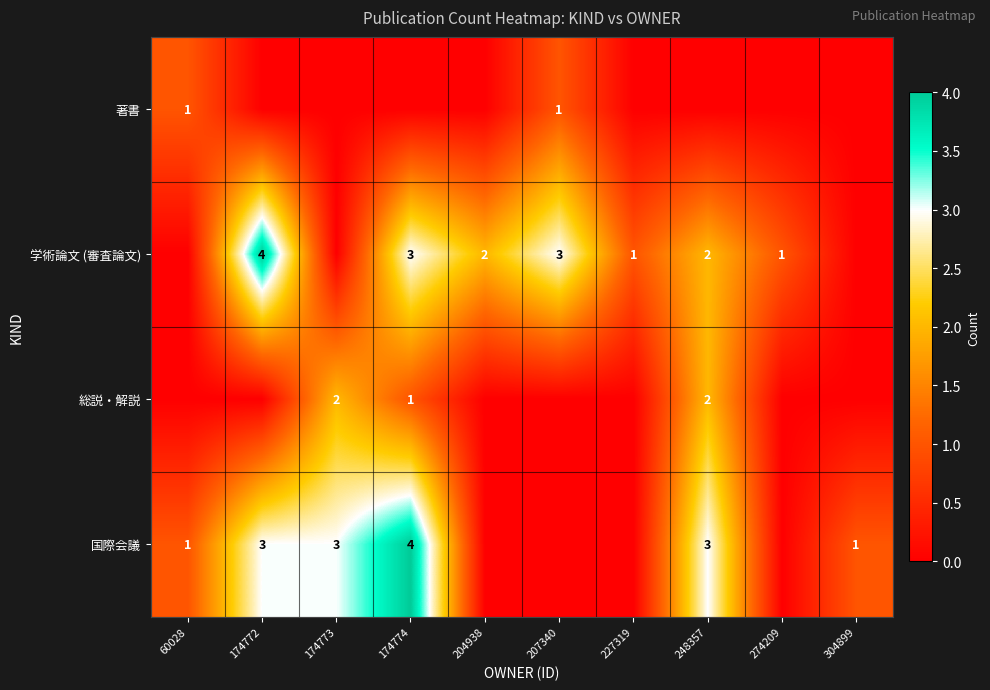

True or false: 学術論文 (審査論文) has a value of 3 at 174774.

True